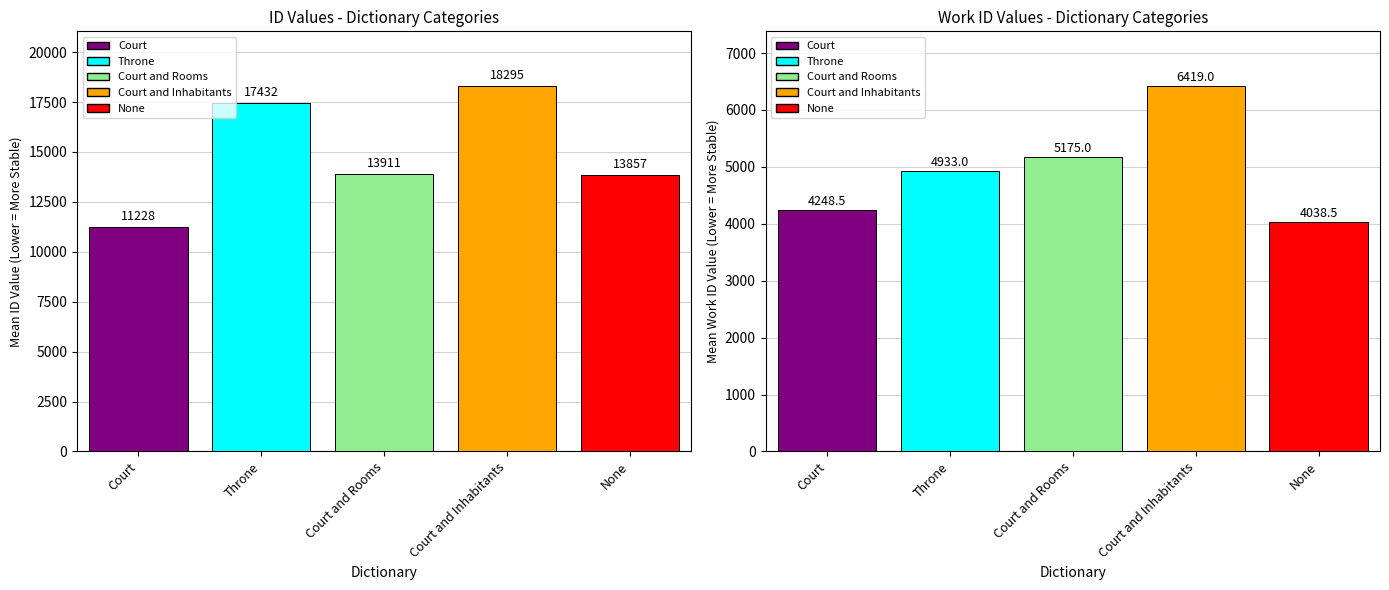

Rank the series by their maximum value, from lowest to highest.

work_id, id